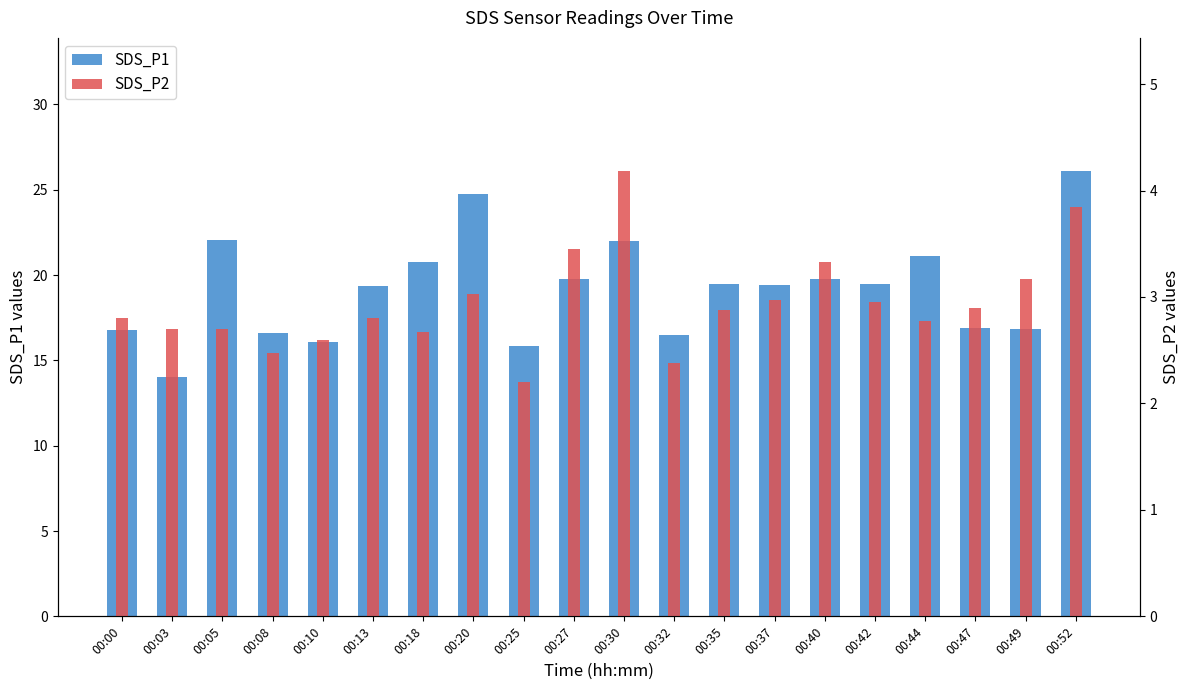

What is the lowest value of the SDS_P1 series?

14.0